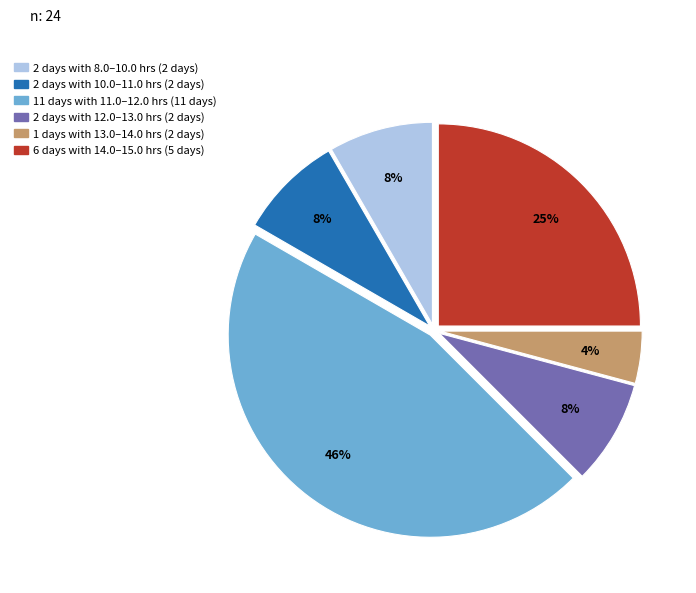

Does any single category account for the majority?

No